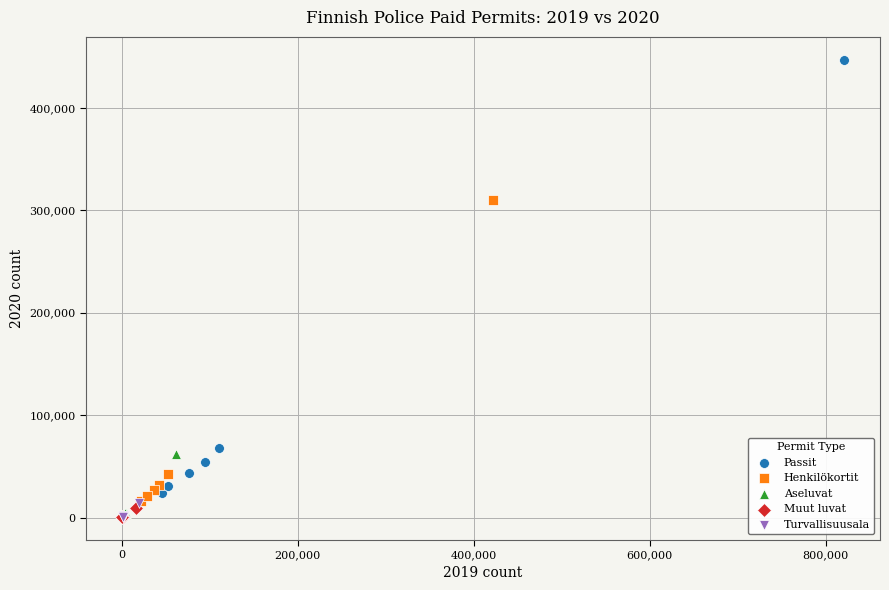

What are all the series names shown in the legend?

Passit, Henkilökortit, Aseluvat, Muut luvat, Turvallisuusala